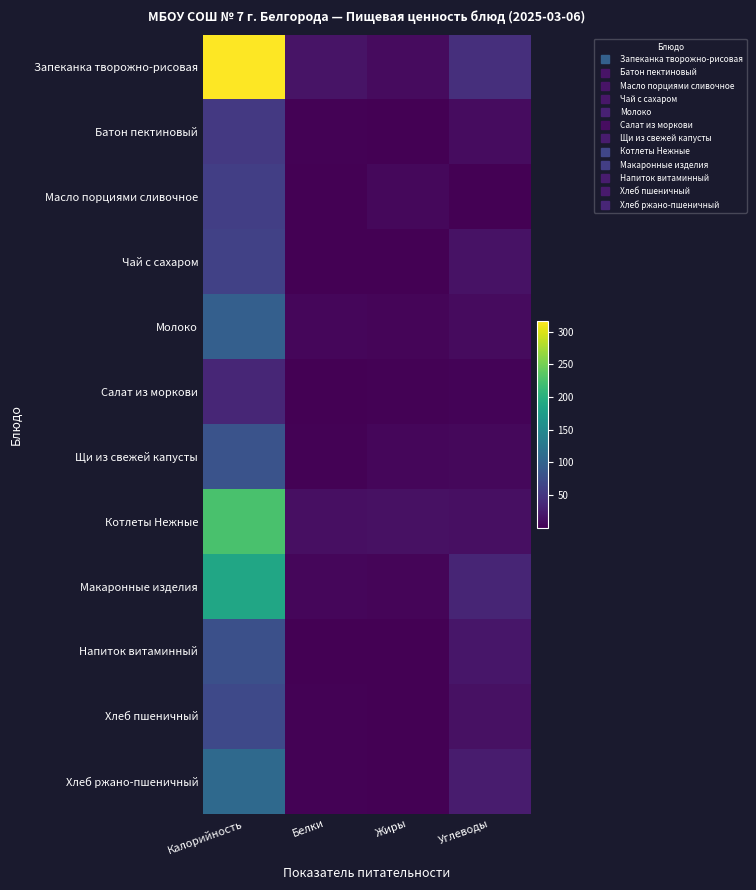

Reading left to right, transcribe all the data shown in this chart.

Запеканка творожно-рисовая: Калорийность=316.8	Белки=16.2	Жиры=9.0	Углеводы=42.7
Батон пектиновый: Калорийность=52.3	Белки=1.5	Жиры=0.6	Углеводы=10.3
Масло порциями сливочное: Калорийность=58.2	Белки=0.1	Жиры=6.4	Углеводы=0.1
Чай с сахаром: Калорийность=61.2	Белки=0.2	Жиры=0.0	Углеводы=15.0
Молоко: Калорийность=96.4	Белки=5.4	Жиры=4.4	Углеводы=8.8
Салат из моркови: Калорийность=34.5	Белки=0.8	Жиры=1.8	Углеводы=3.7
Щи из свежей капусты: Калорийность=81.4	Белки=1.6	Жиры=5.3	Углеводы=6.7
Котлеты Нежные: Калорийность=225.8	Белки=12.5	Жиры=13.9	Углеводы=12.8
Макаронные изделия: Калорийность=187.6	Белки=5.3	Жиры=3.9	Углеводы=32.8
Напиток витаминный: Калорийность=77.6	Белки=0.2	Жиры=0.2	Углеводы=18.8
Хлеб пшеничный: Калорийность=70.3	Белки=2.3	Жиры=0.2	Углеводы=14.8
Хлеб ржано-пшеничный: Калорийность=108.0	Белки=2.2	Жиры=0.4	Углеводы=23.8